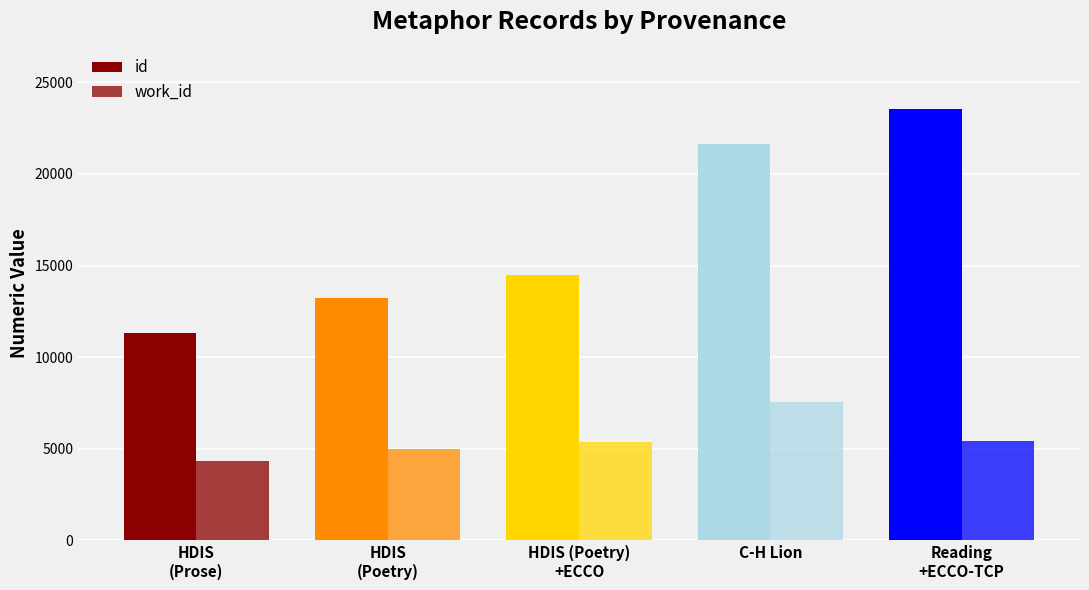

How many categories are shown in the chart?

5